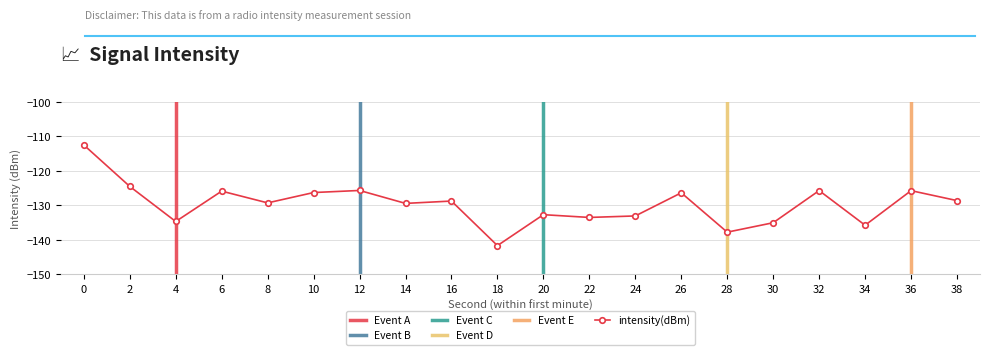

Rank the categories by value from lowest to highest.

18, 28, 34, 30, 4, 22, 24, 20, 14, 8, 16, 38, 26, 10, 6, 36, 32, 12, 2, 0